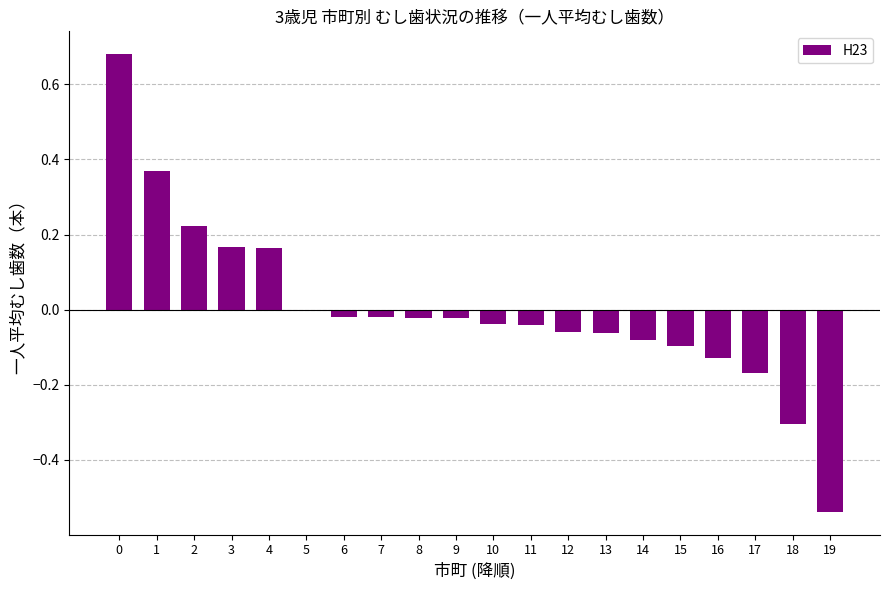

The value at 1 is 0.1. True or false?

False